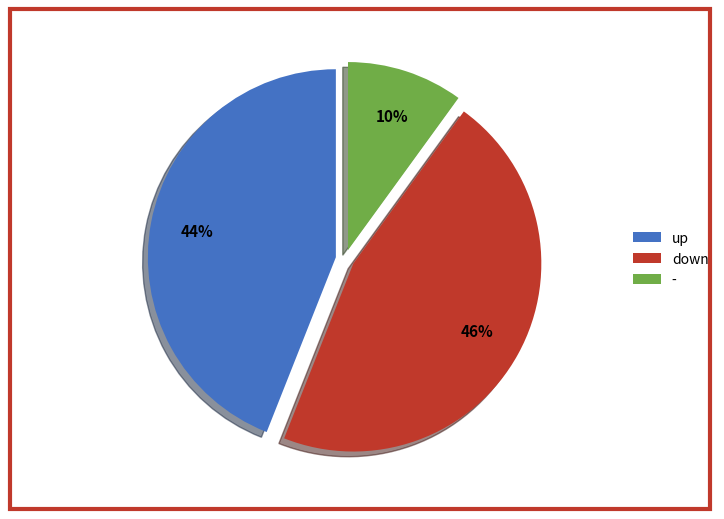

To the nearest percent, what is the average slice percentage?

33%